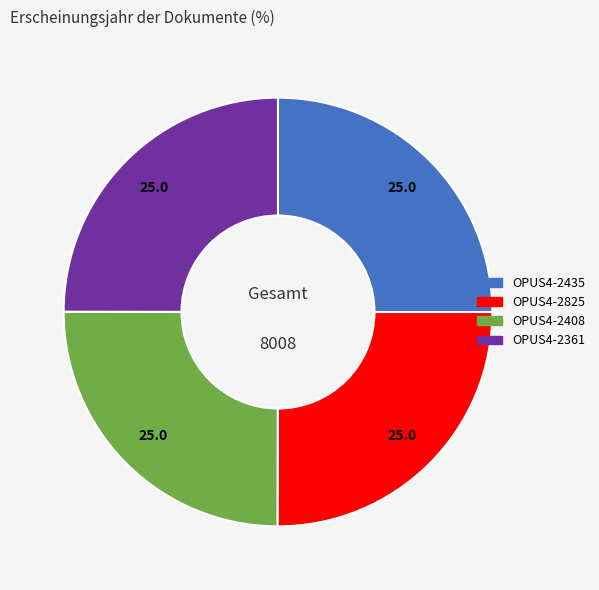

Is it true that OPUS4-2435 is 39% of the pie?

False